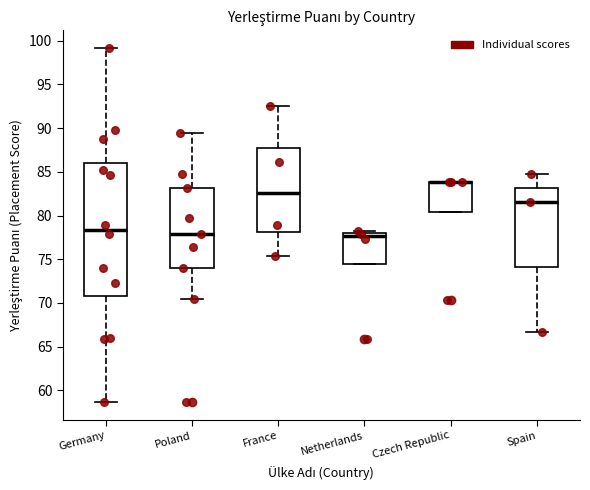

Reading left to right, read every box against the y-axis: the position of its median line, the range the box covers, and the ends of its whiskers. The values are not printed on the chart, so give them approximately, as read against the axis.

Germany: median 78.5, box 70.5 to 86.0, whiskers 58.5 to 99.0
Poland: median 78.0, box 74.0 to 83.0, whiskers 70.5 to 89.5
France: median 82.5, box 78.0 to 87.5, whiskers 75.5 to 92.5
Netherlands: median 77.5, box 74.5 to 78.0, whiskers 74.5 to 78.5
Czech Republic: median 84.0 (drawn on the box's upper edge), box 80.5 to 84.0, whiskers 80.5 to 84.0
Spain: median 81.5, box 74.0 to 83.0, whiskers 66.5 to 84.5